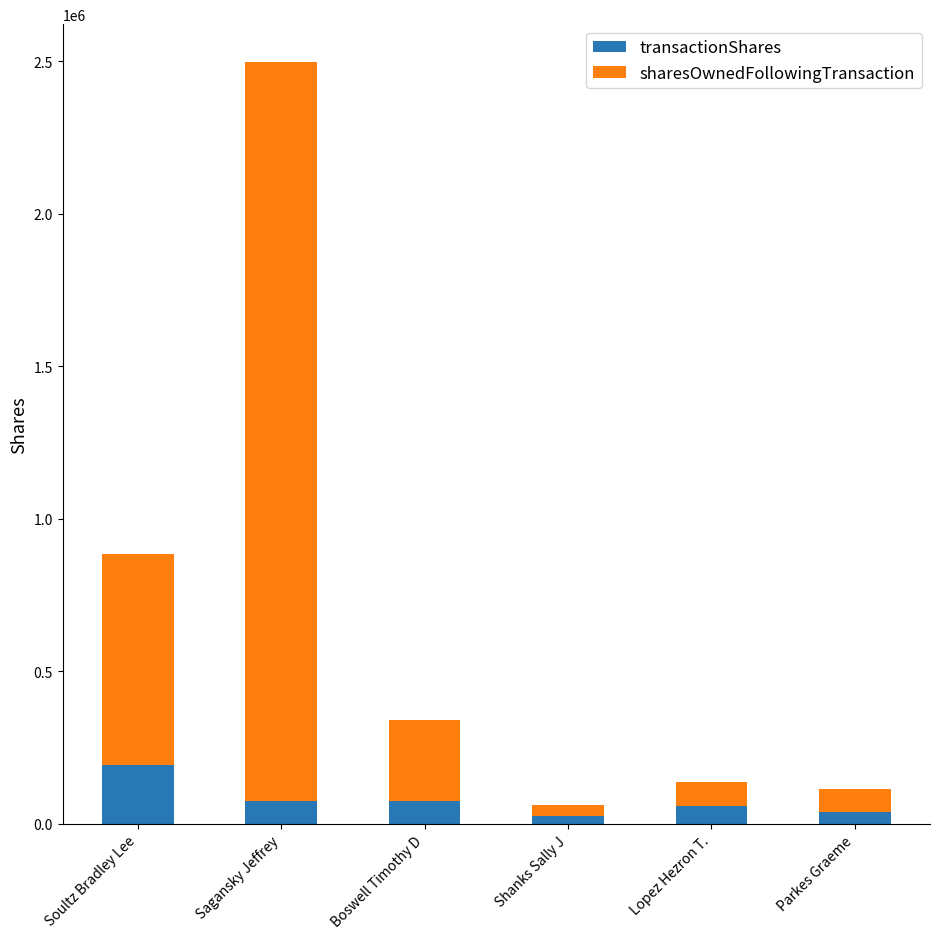

At which category is the sum across all series the highest?

Sagansky Jeffrey